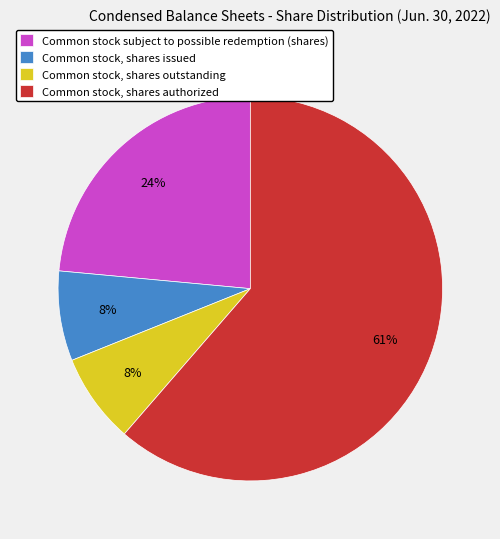

Approximately how many times larger is the value at Common stock, shares issued compared to Common stock, shares outstanding?

1.0